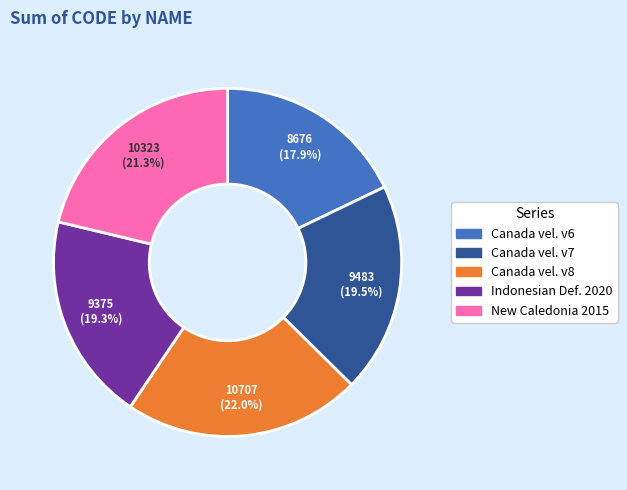

Does any single category account for the majority?

No